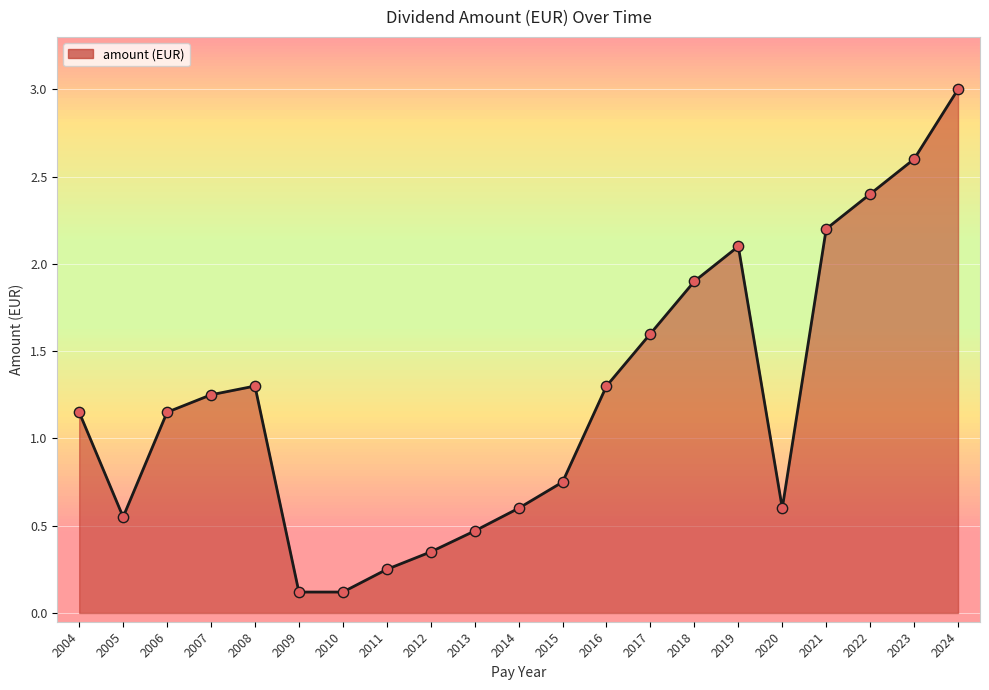

Between 2011 and 2020, which is larger?

2020